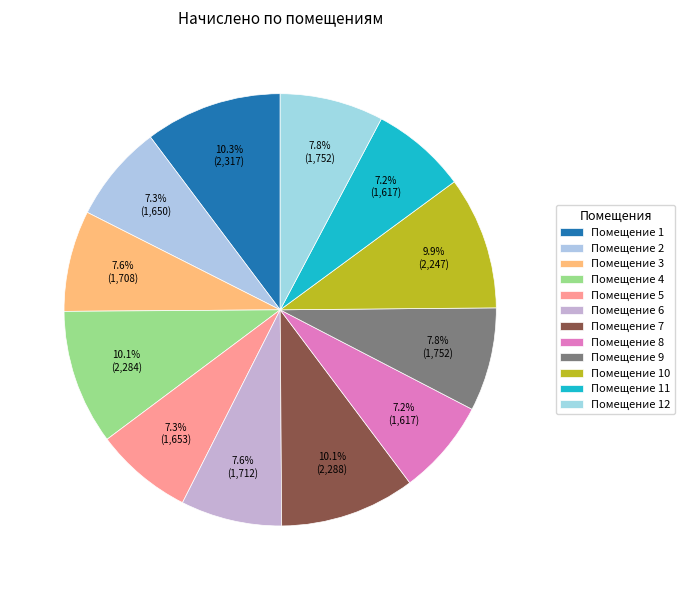

How many slices are in this pie chart?

12